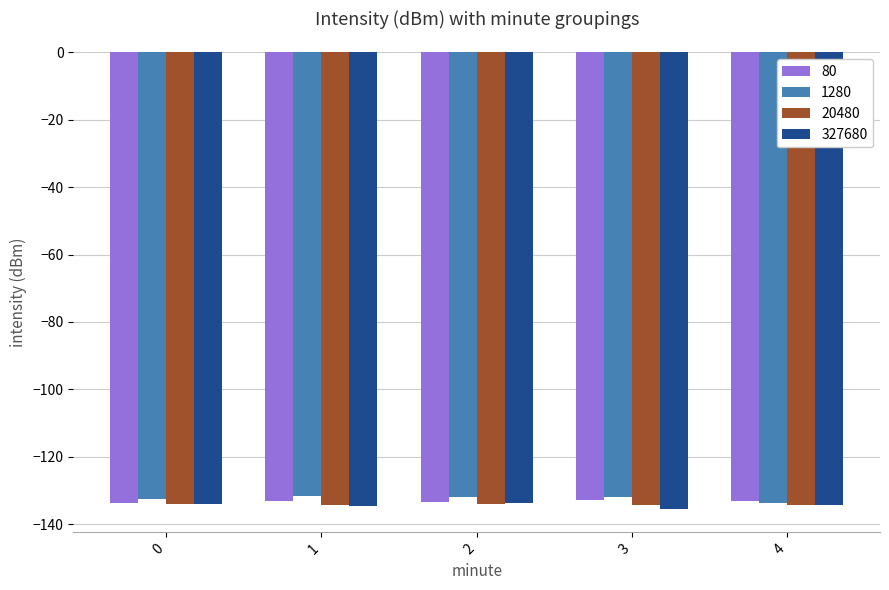

What is the minimum value shown in the chart?

-135.7